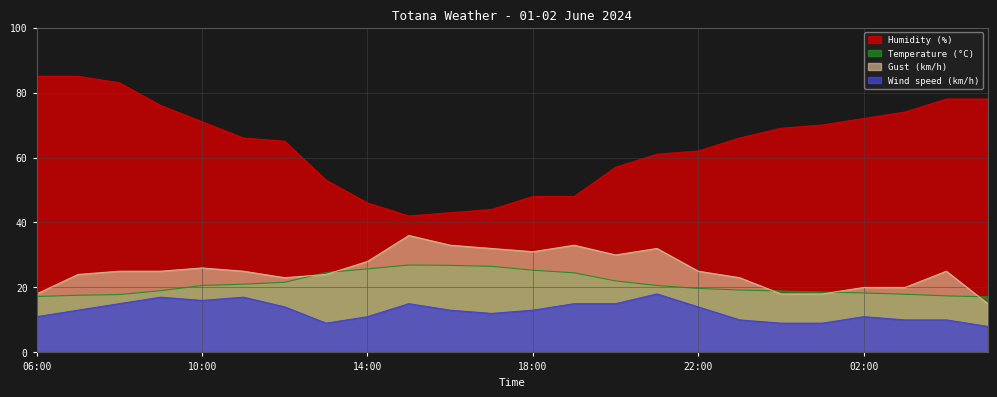

Rank the categories by Wind speed (km/h) value from lowest to highest.

05:00, 13:00, 00:00, 01:00, 23:00, 03:00, 04:00, 06:00, 14:00, 02:00, 17:00, 07:00, 16:00, 18:00, 12:00, 22:00, 08:00, 15:00, 19:00, 20:00, 10:00, 09:00, 11:00, 21:00